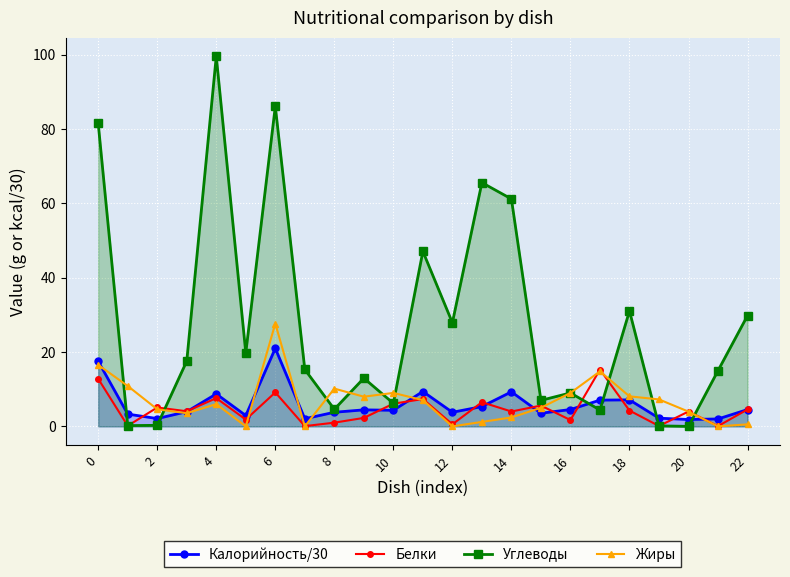

What is the value of the Калорийность/30 point at the 22nd from the left?

2.0